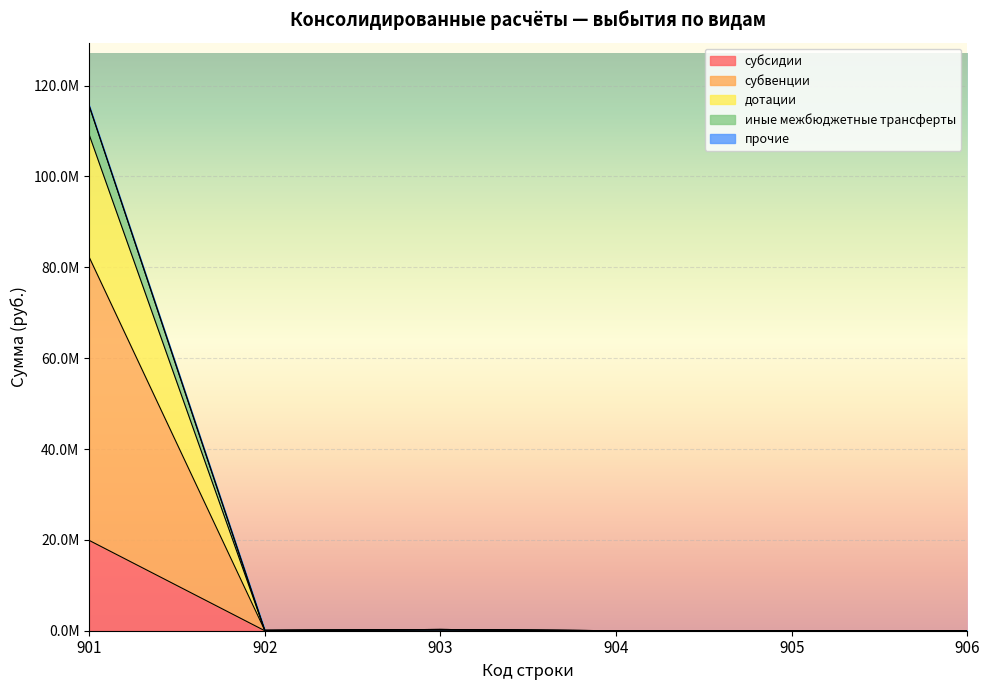

Does the chart display data point markers on the line(s)?

No